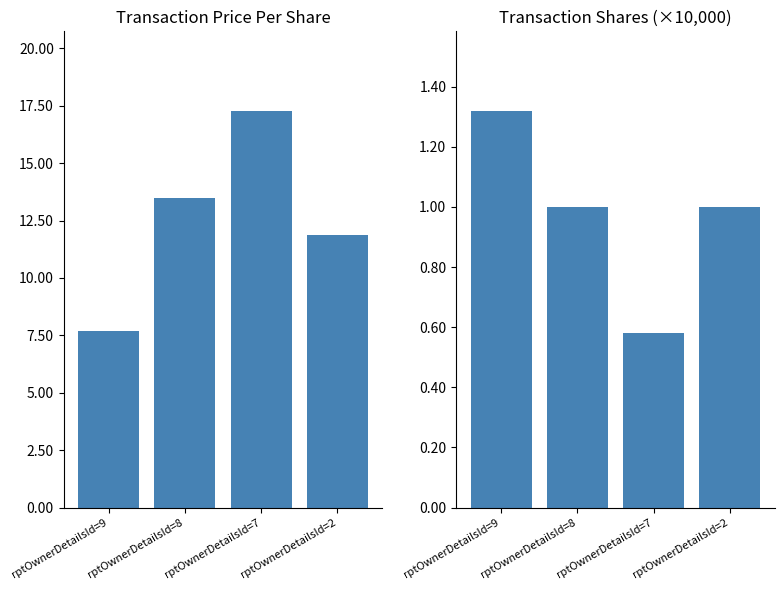

How many data points in transactionPricePerShare are less than 13?

2